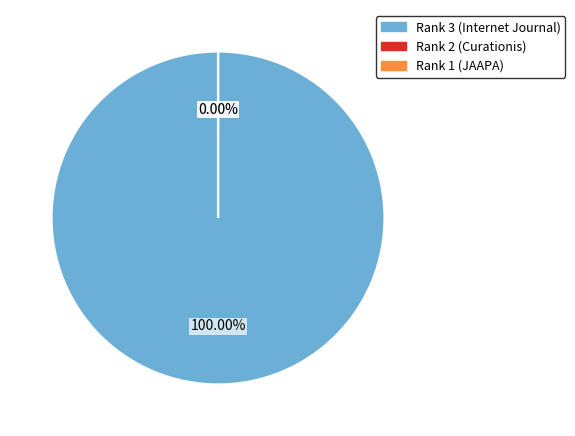

How many segments does this pie chart have?

3